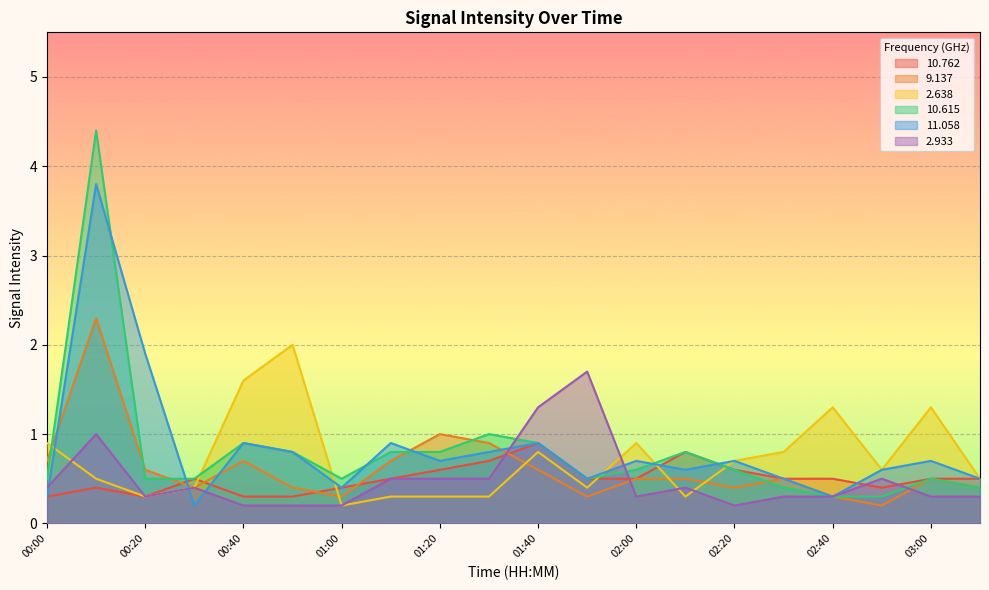

List the labels in order of 2.933 value, largest first.

01:50, 01:40, 00:10, 01:10, 01:20, 01:30, 02:50, 00:00, 00:30, 02:10, 00:20, 02:00, 02:30, 02:40, 03:00, 03:10, 00:40, 00:50, 01:00, 02:20